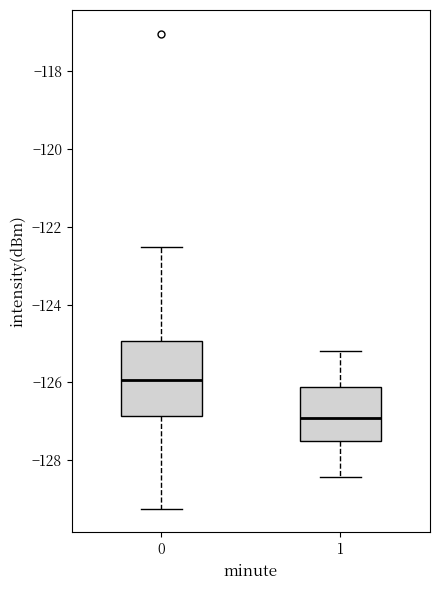

Which box has the highest median line?

0